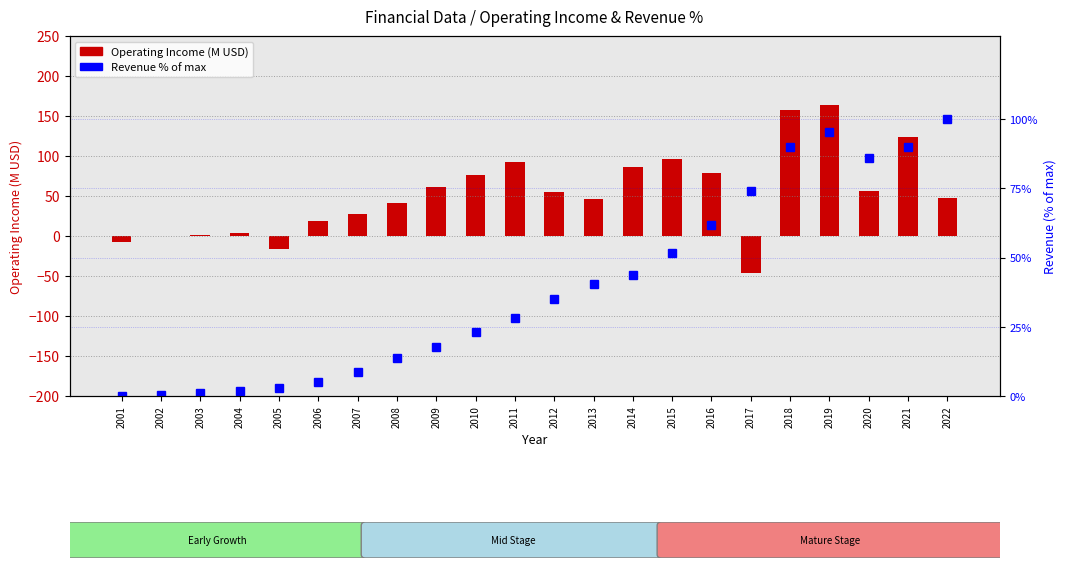

Reading right to left, extract all data points from this chart.

Operating Income (M): 2022=47.3	2021=123.5	2020=56.0	2019=163.6	2018=157.8	2017=-45.7	2016=78.2	2015=96.3	2014=85.9	2013=46.1	2012=55.2	2011=93.1	2010=76.8	2009=61.6	2008=41.2	2007=27.2	2006=18.9	2005=-15.7	2004=3.3	2003=1.1	2002=0.1	2001=-7.3
Revenue % of max: 2022=100.0	2021=89.8	2020=85.9	2019=95.3	2018=89.8	2017=73.9	2016=61.8	2015=51.6	2014=43.9	2013=40.3	2012=35.2	2011=28.1	2010=23.0	2009=17.7	2008=13.7	2007=8.7	2006=5.1	2005=2.9	2004=1.8	2003=1.0	2002=0.4	2001=0.0